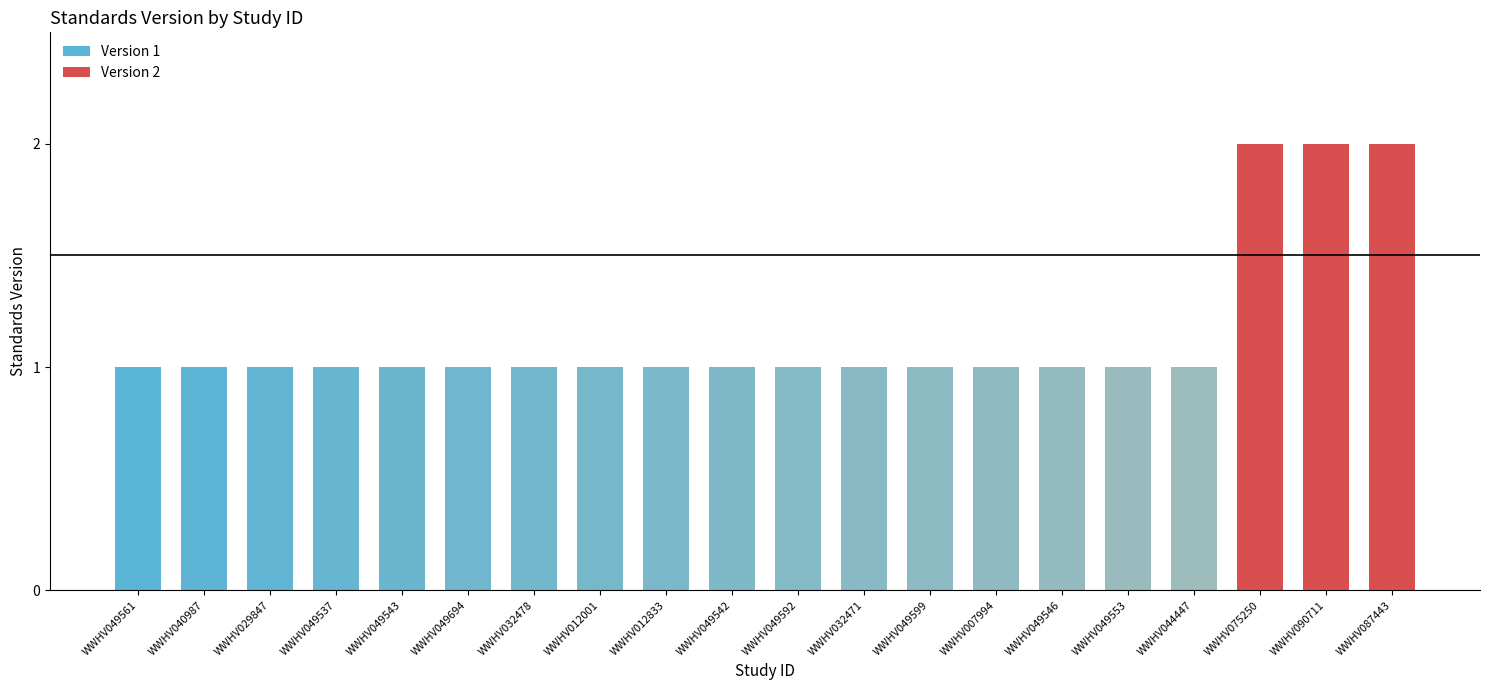

True or false: the data shows 0 at WWHV012001.

False